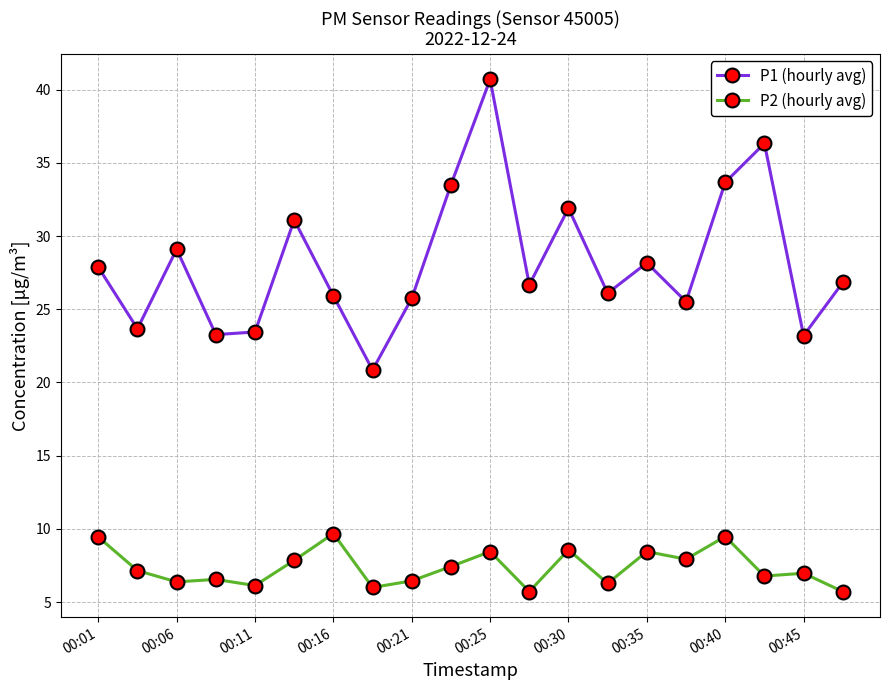

Which series has the widest spread of values?

P1 (hourly avg)